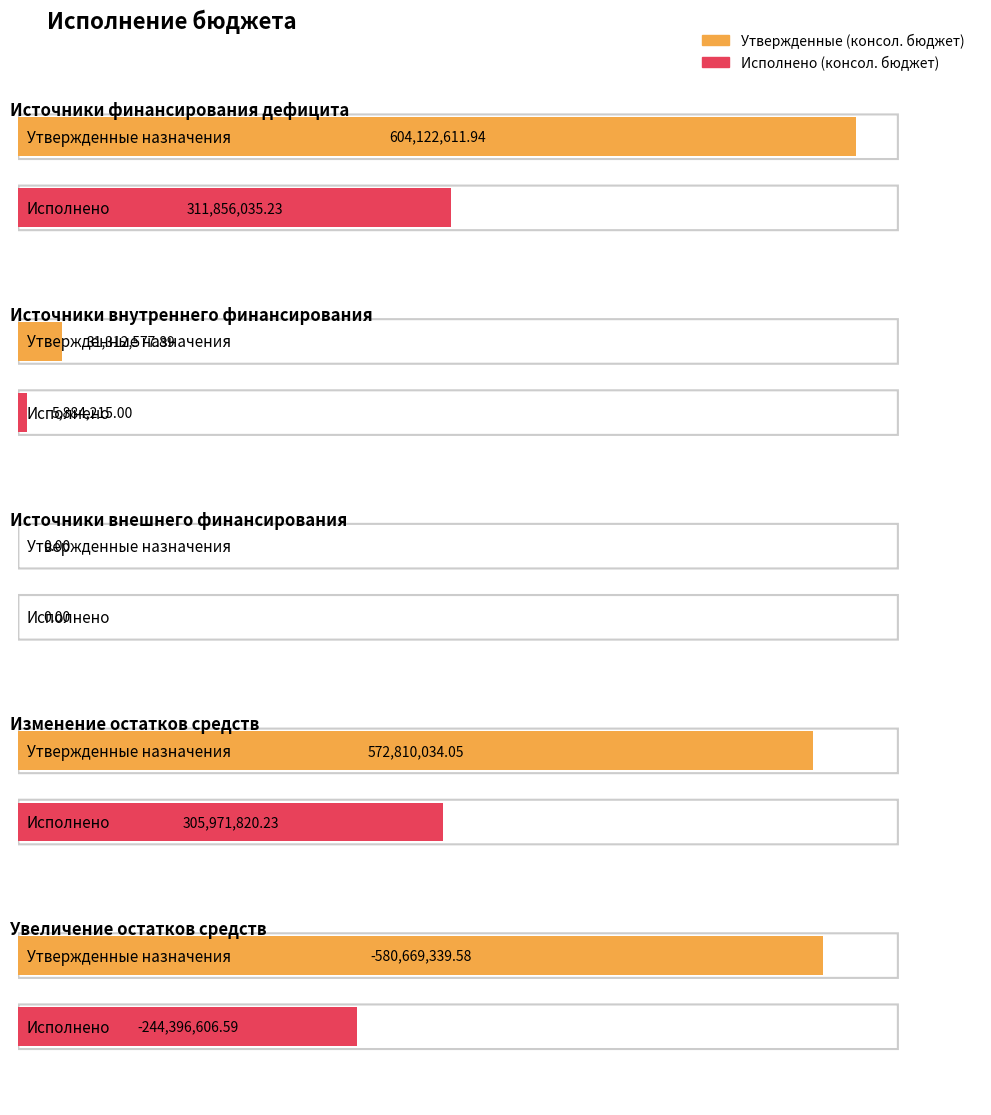

Between Источники внешнего финансирования and Увеличение остатков средств, which is larger?

Источники внешнего финансирования